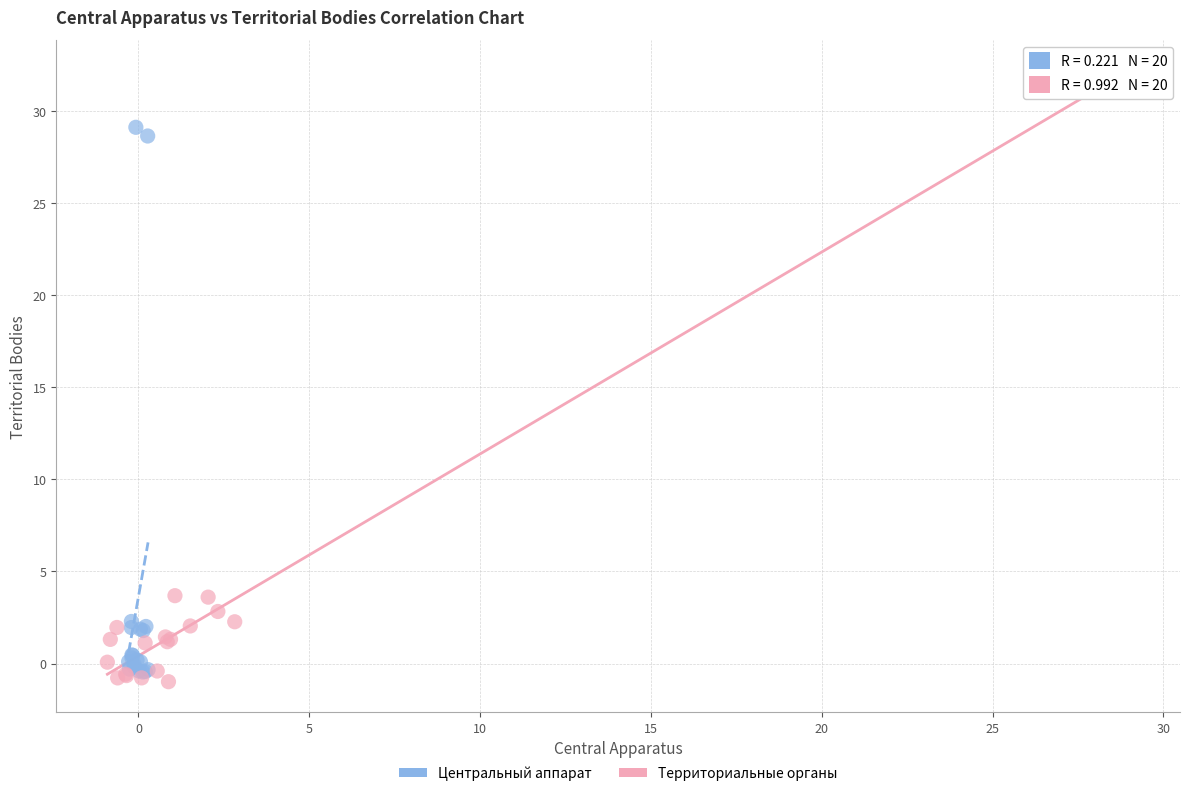

Which series reaches the maximum Y coordinate?

Территориальные органы